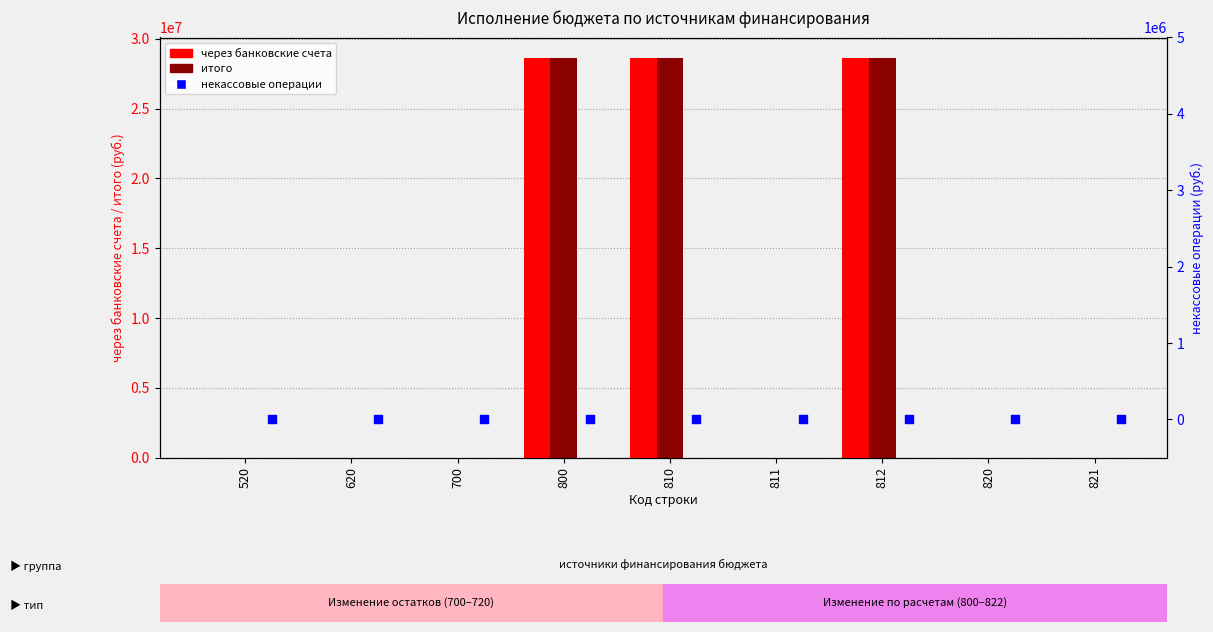

Which series reaches the maximum Y coordinate?

через банковские счета